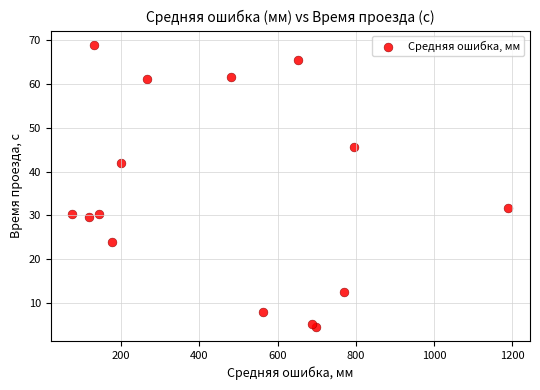

What Y value in the scatter plot is closest to 36?

31.6